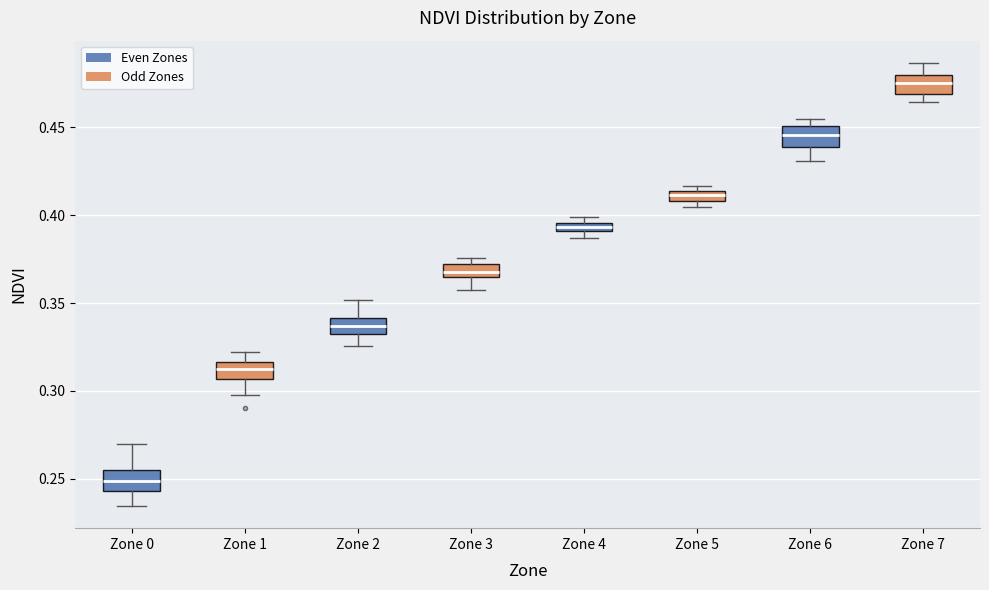

Where is the lower edge of the box for Zone 0 on the y-axis? The values are not printed on the chart, so give them approximately, as read against the axis.

0.245